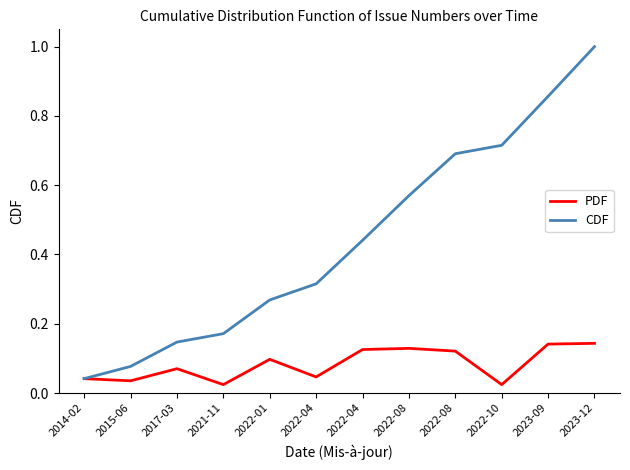

List the series in order of their overall mean, highest first.

CDF, PDF